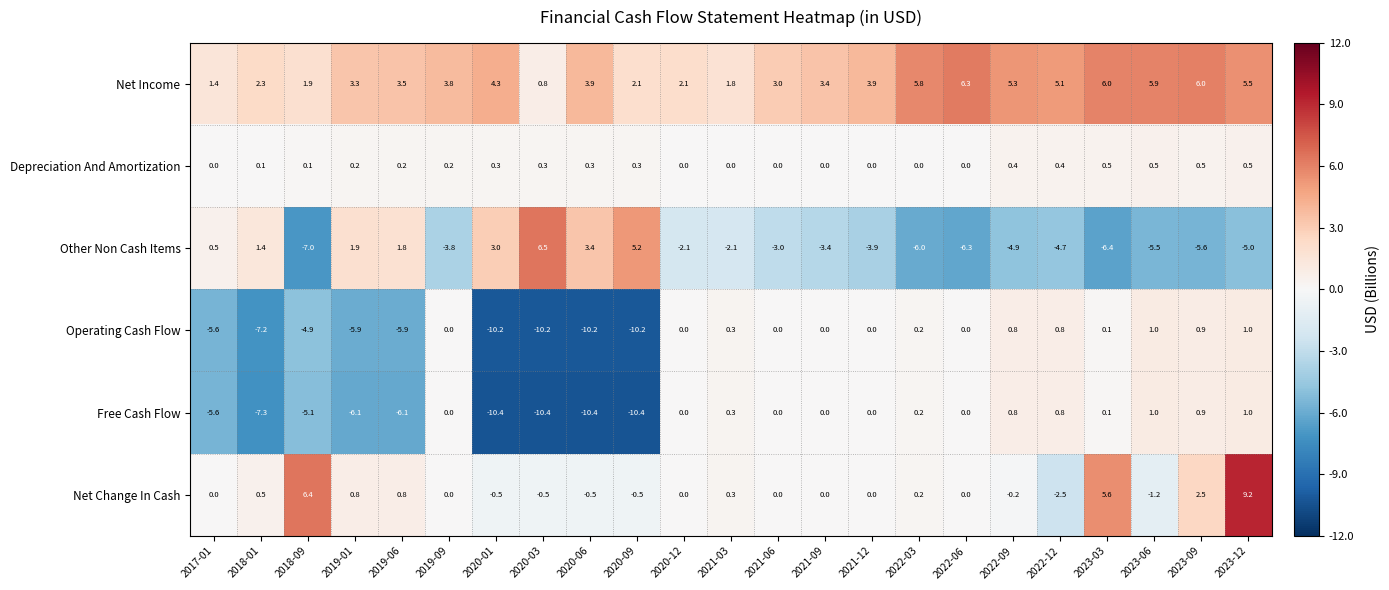

How many data points in Depreciation And Amortization are above 0?

15